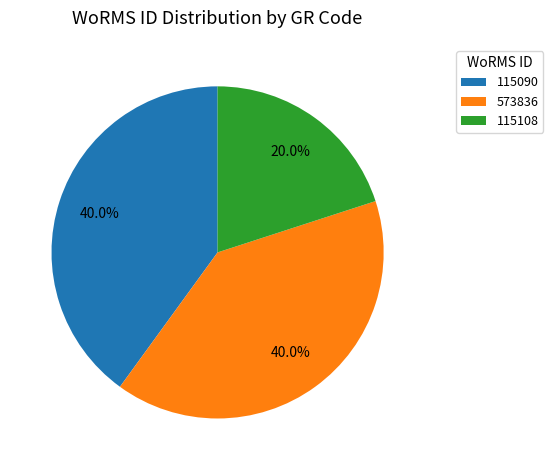

Does 115108 represent more than half of the total?

No